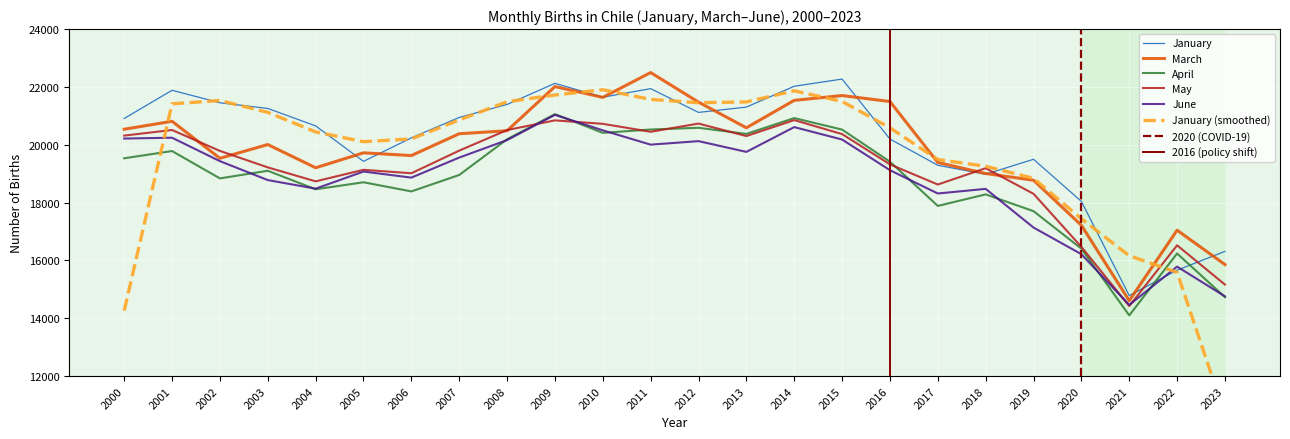

Does the chart display data point markers on the line(s)?

No